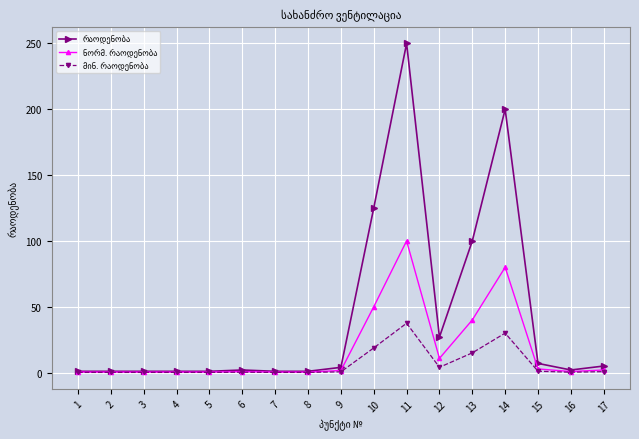

At which category does the chart reach its peak across all series?

11